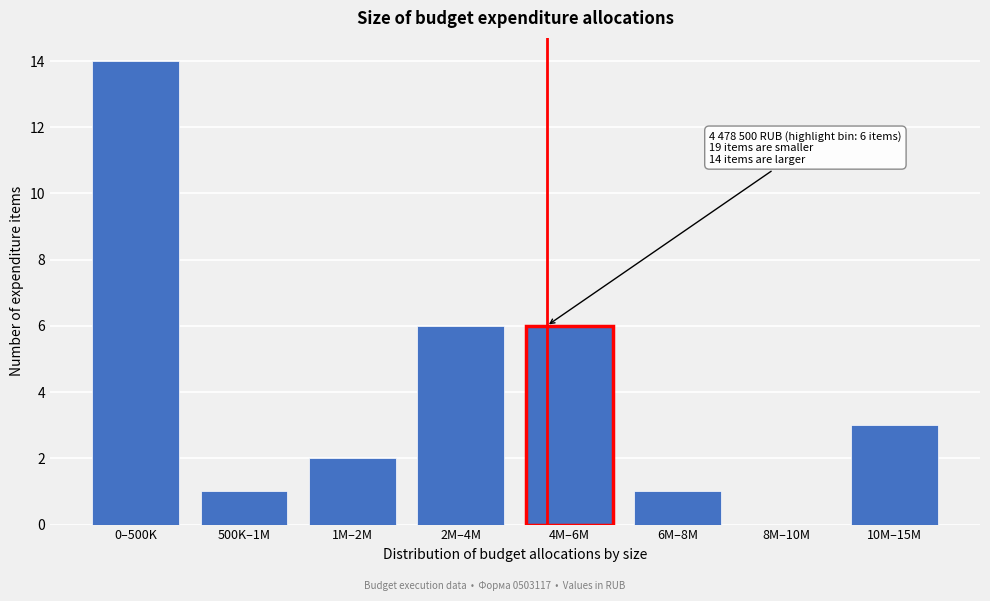

Reading left to right, transcribe all the data shown in this chart.

0–500K=14	500K–1M=1	1M–2M=2	2M–4M=6	4M–6M=6	6M–8M=1	8M–10M=0	10M–15M=3